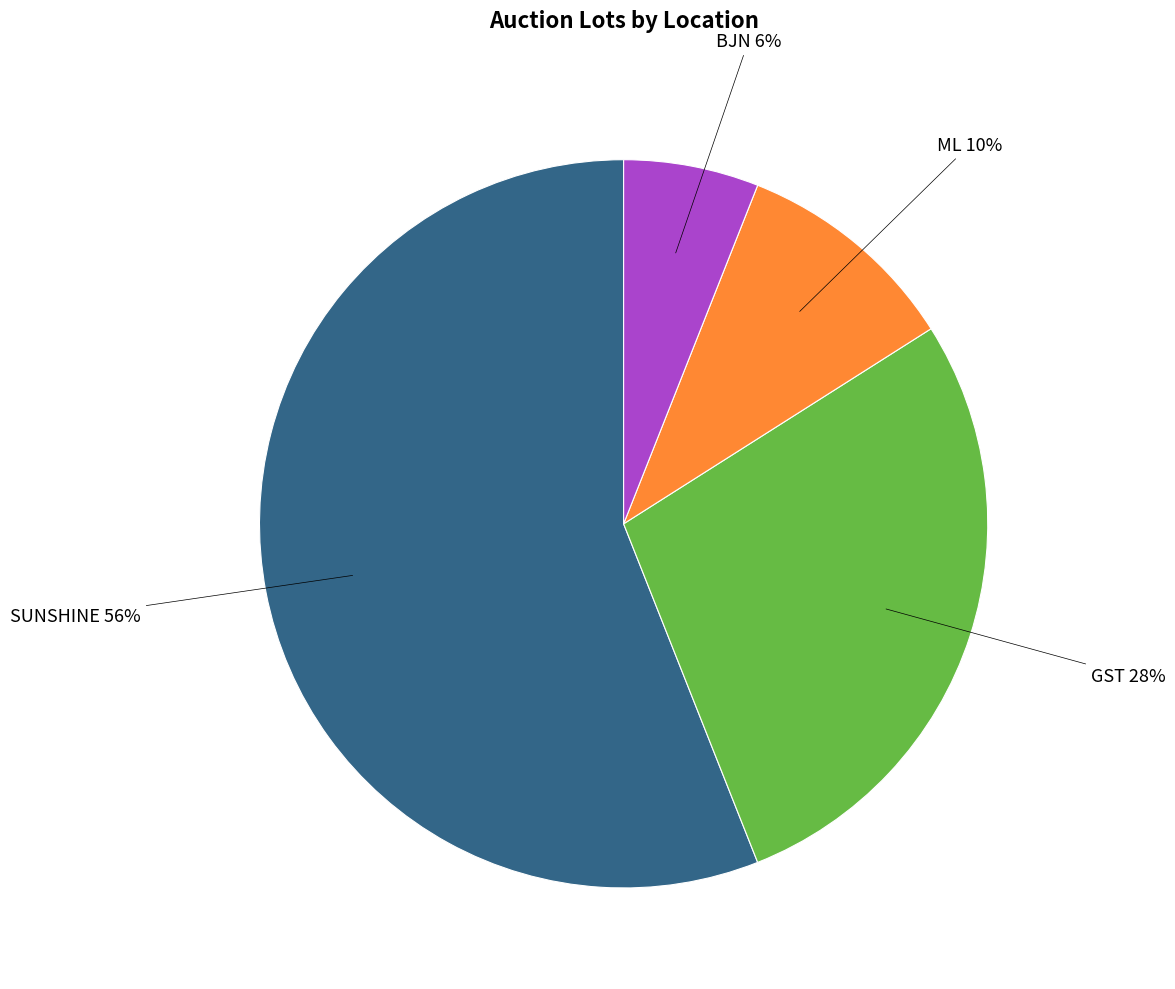

To the nearest percent, what is the average slice percentage?

25%